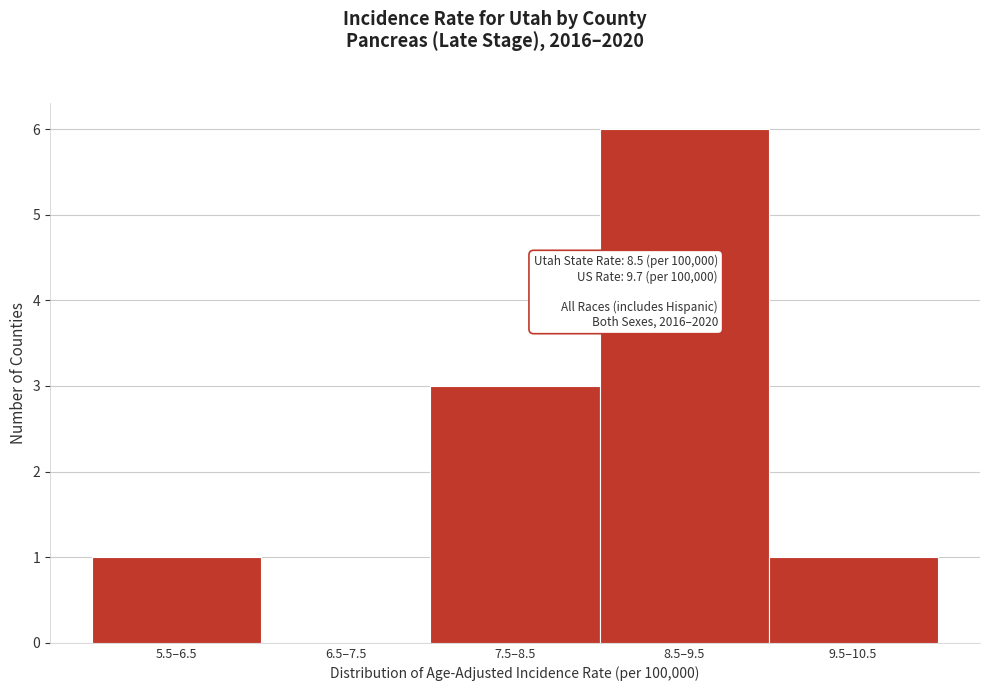

Reading left to right, transcribe all the data shown in this chart.

5.5–6.5=1	6.5–7.5=0	7.5–8.5=3	8.5–9.5=6	9.5–10.5=1